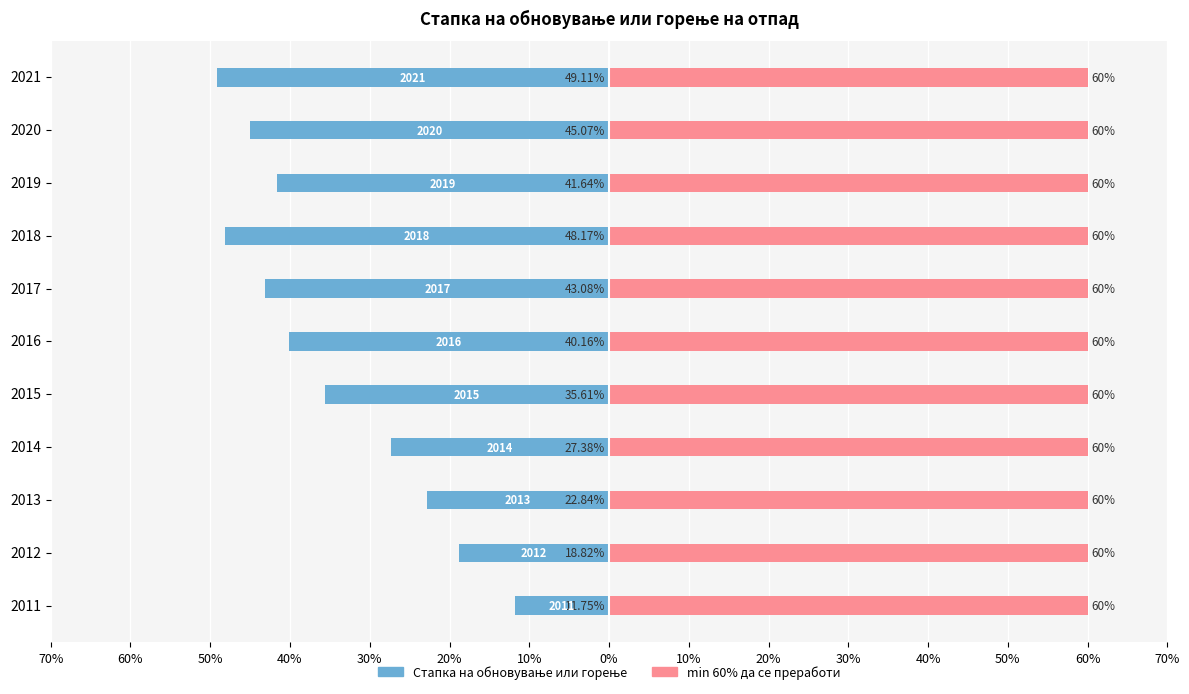

Which series has the widest spread of values?

Стапка на обновување или горење